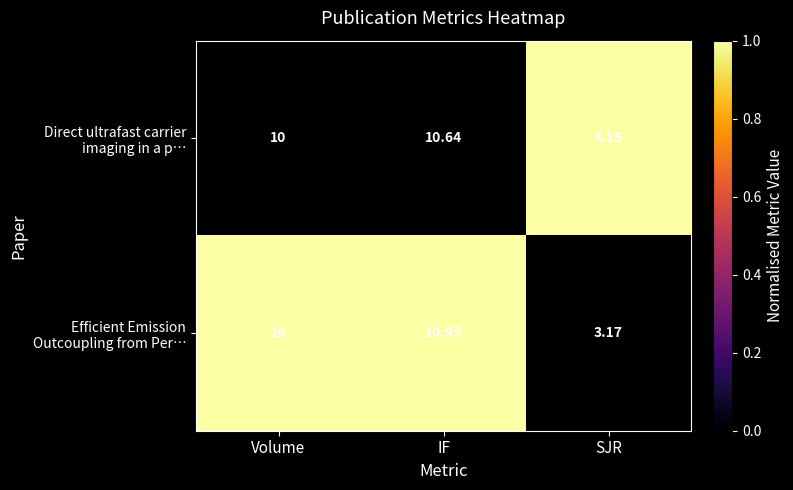

At which category is the sum across all series the highest?

Volume